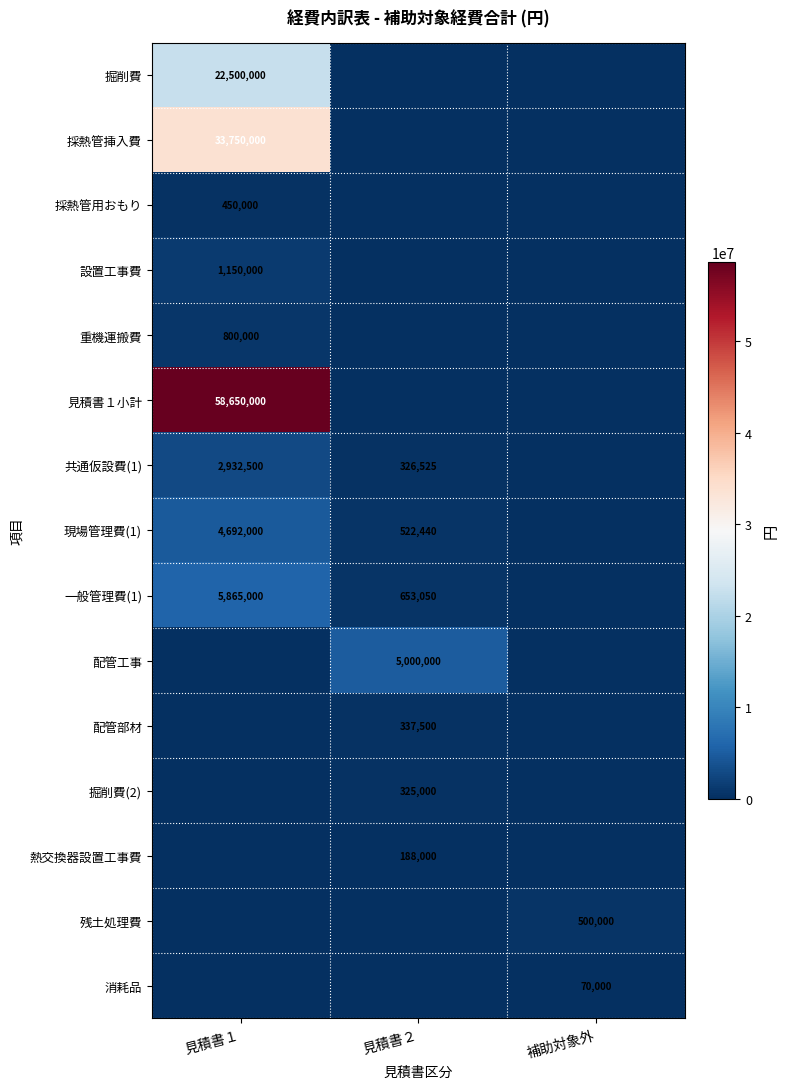

Is it true that 掘削費 equals 14331640 at 見積書１?

False